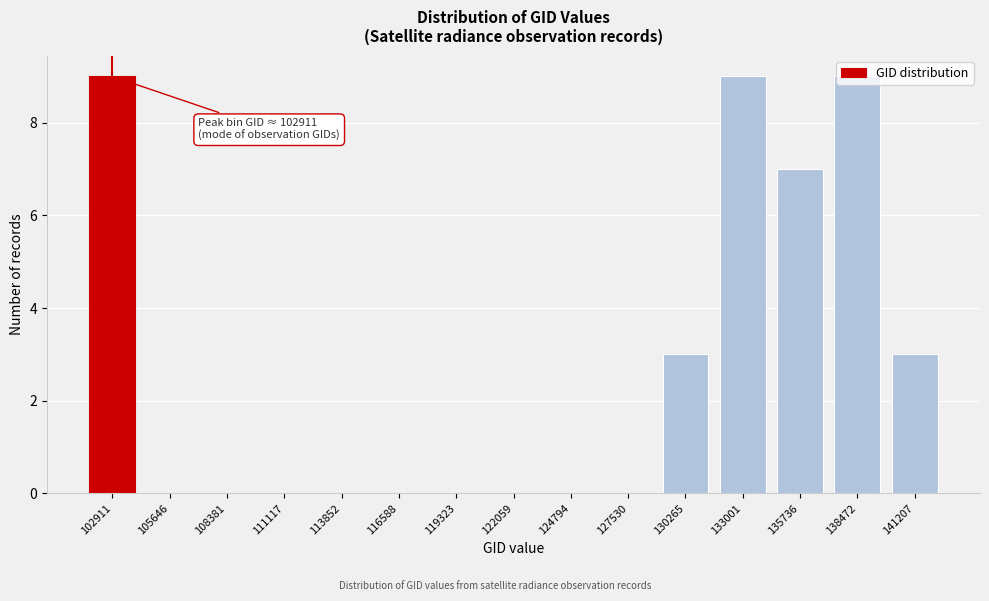

What is the greatest value displayed?

9